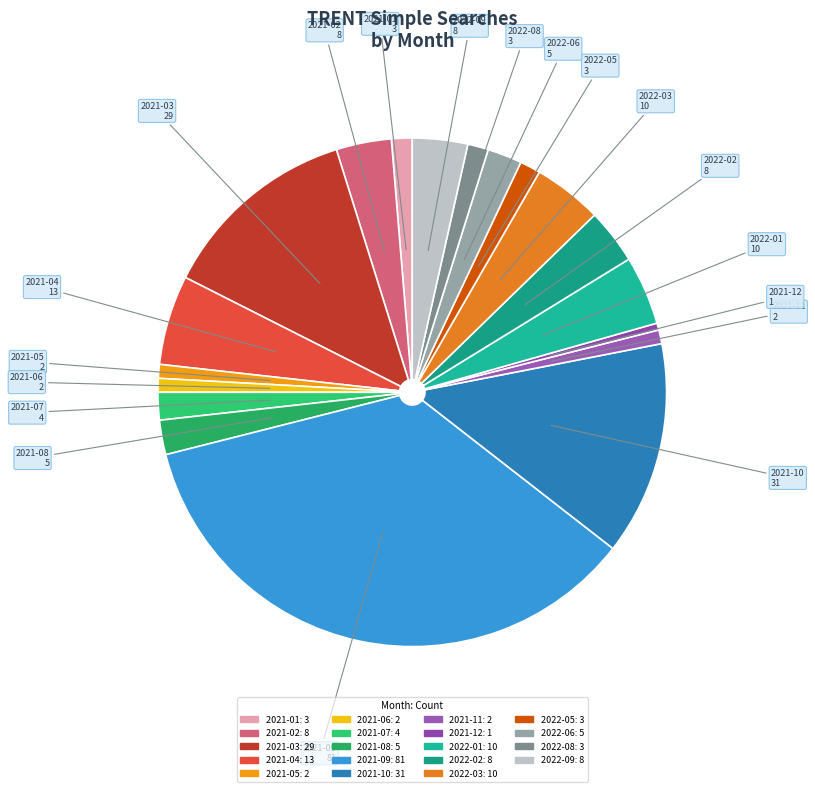

True or false: 2021-01 accounts for 1% of the total.

True